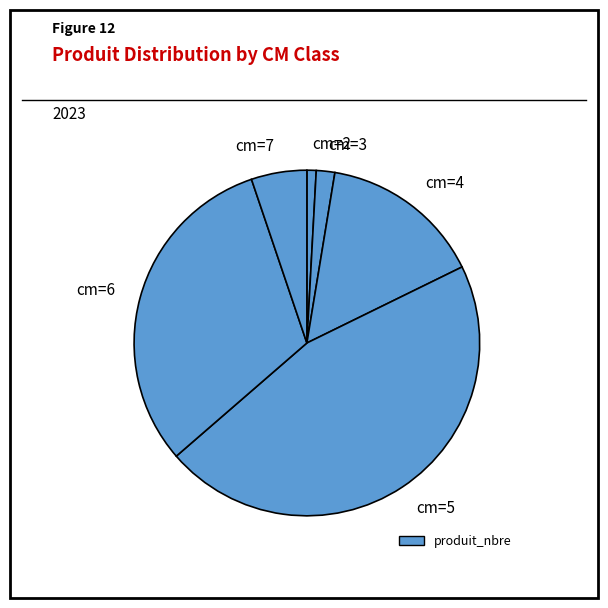

Is there any slice that represents more than half of the pie?

No